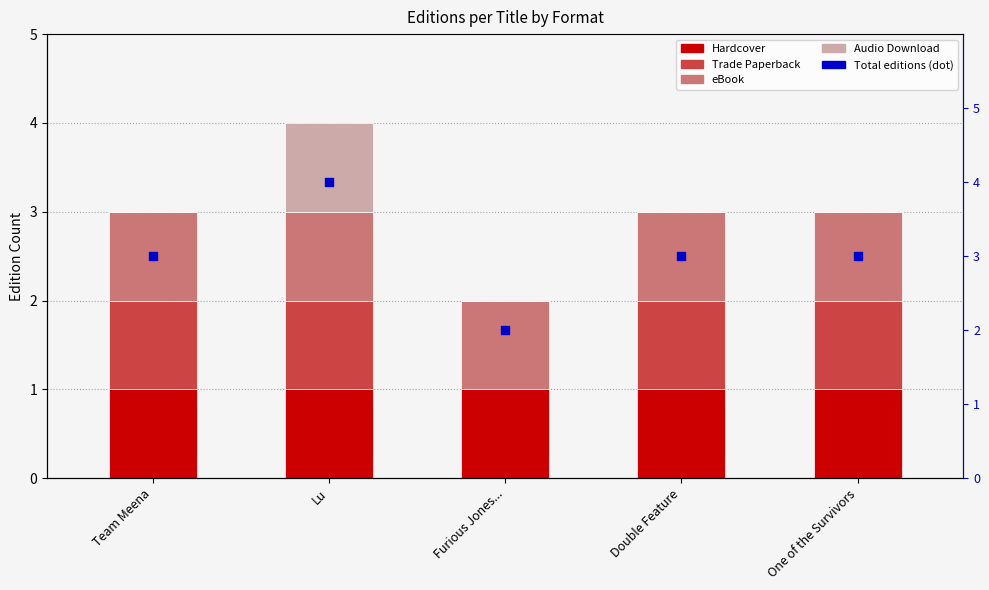

Is the value of Total editions at Double Feature greater than the value of Trade Paperback at Furious Jones...?

Yes